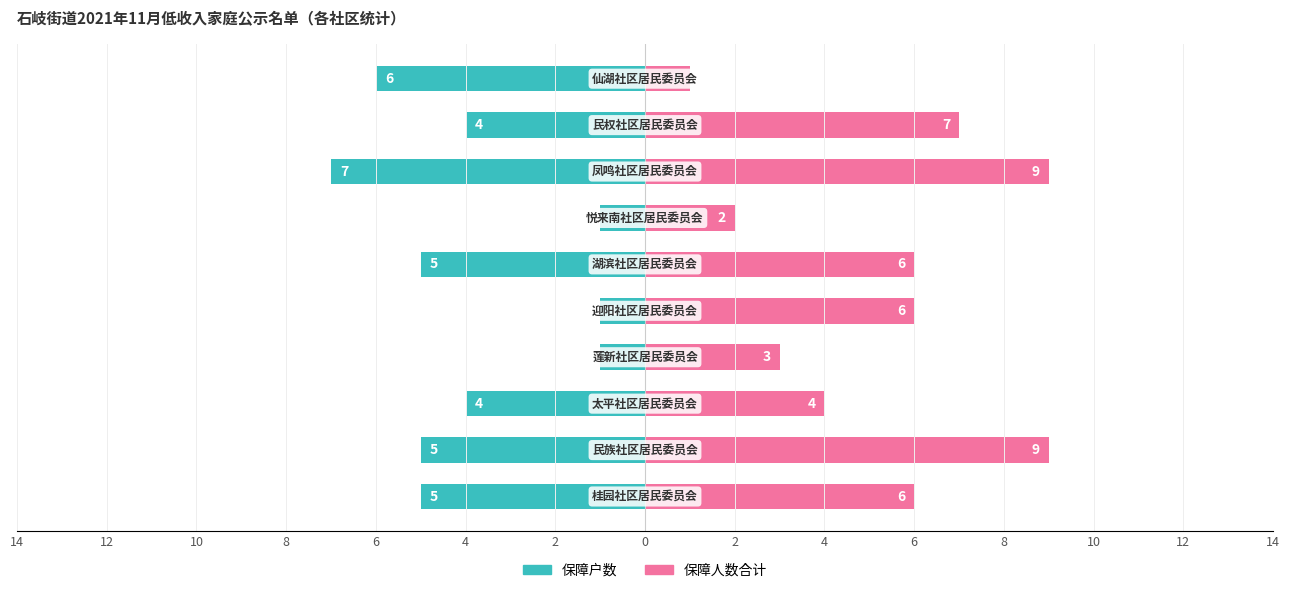

Reading right to left, transcribe all the data shown in this chart.

保障户数: 4=-6	2=-4	0=-7	14=-1	12=-5	10=-1	8=-1	6=-4	4=-5	2=-5
保障人数合计: 4=1	2=7	0=9	14=2	12=6	10=6	8=3	6=4	4=9	2=6